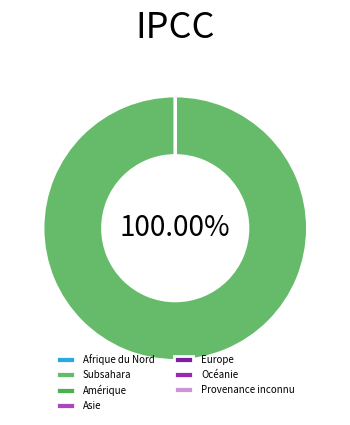

Does Amérique account for over 50% of the chart?

No